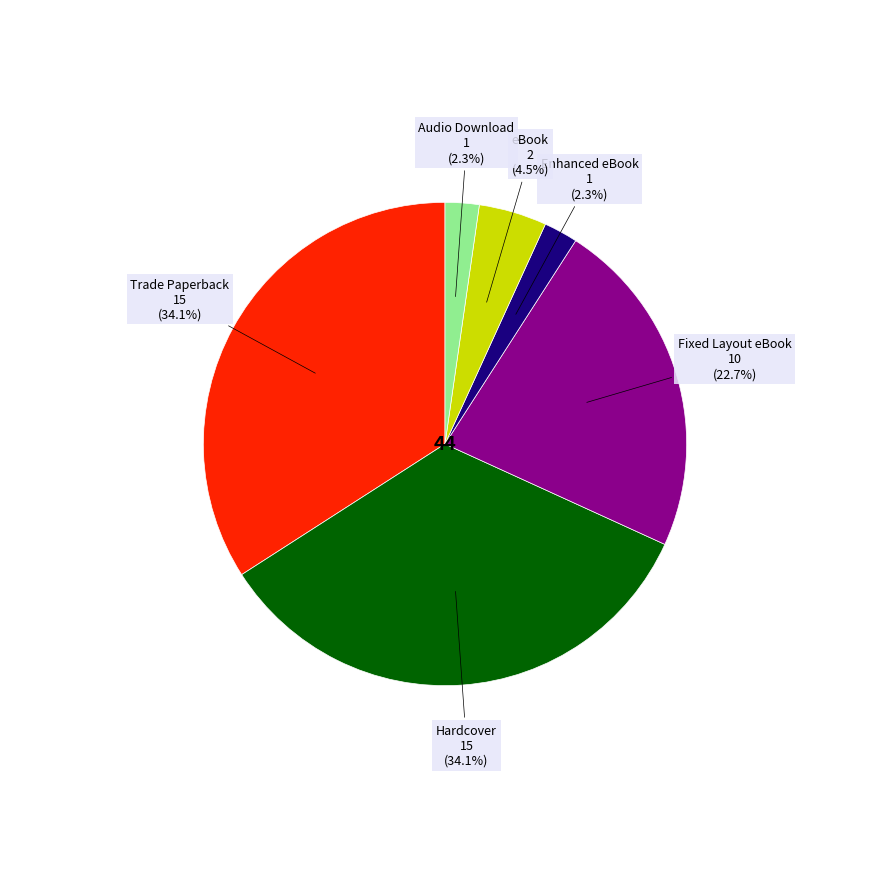

Combined, do Fixed Layout eBook and Audio Download account for over 50%?

No